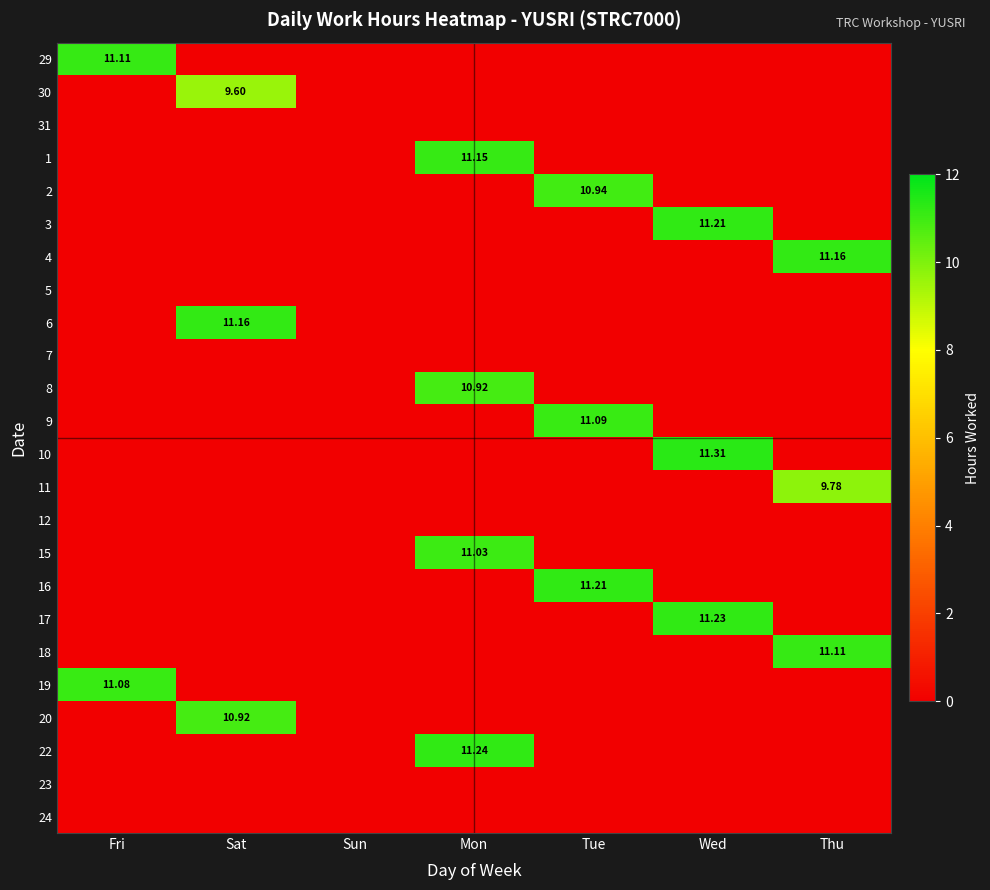

Is it true that 10 equals 20.1 at Wed?

False